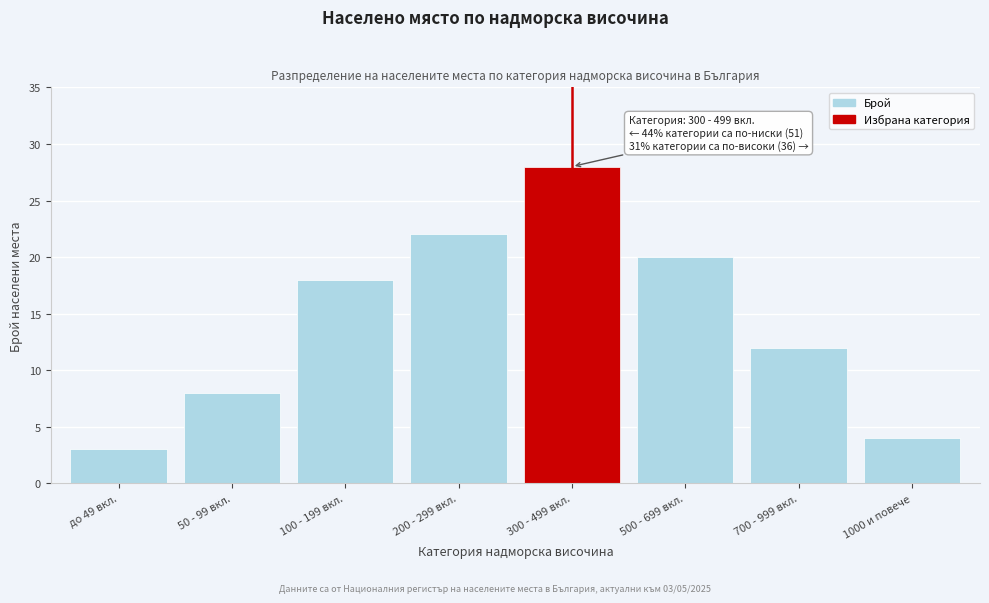

Reading left to right, what are all the values shown in this chart?

до 49 вкл.=3	50 - 99 вкл.=8	100 - 199 вкл.=18	200 - 299 вкл.=22	300 - 499 вкл.=28	500 - 699 вкл.=20	700 - 999 вкл.=12	1000 и повече=4